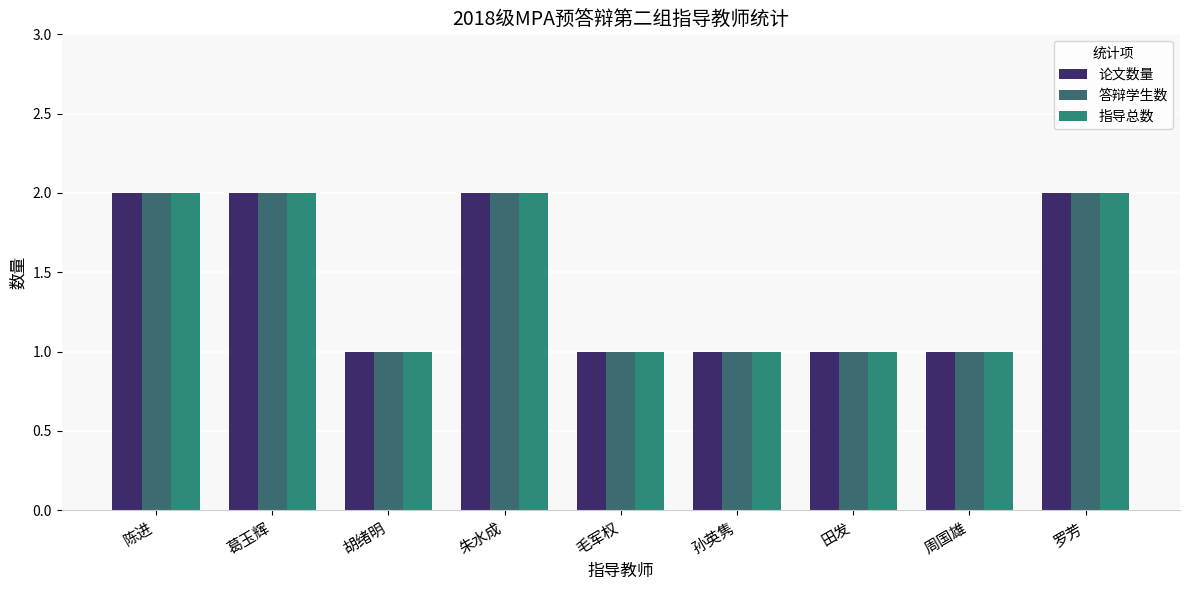

What is the label of the 9th bar from the right?

陈进